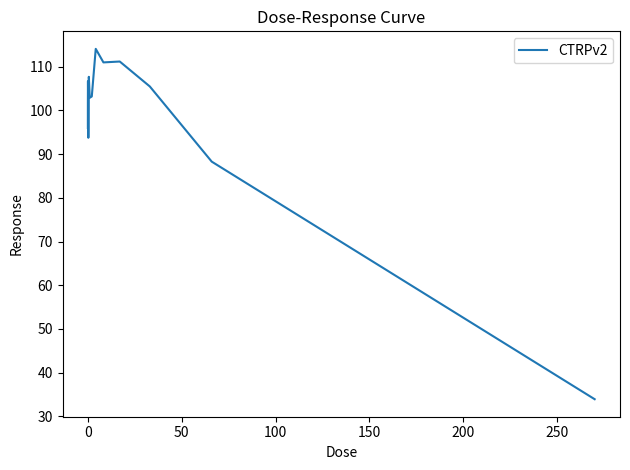

What is the greatest value displayed?

114.1